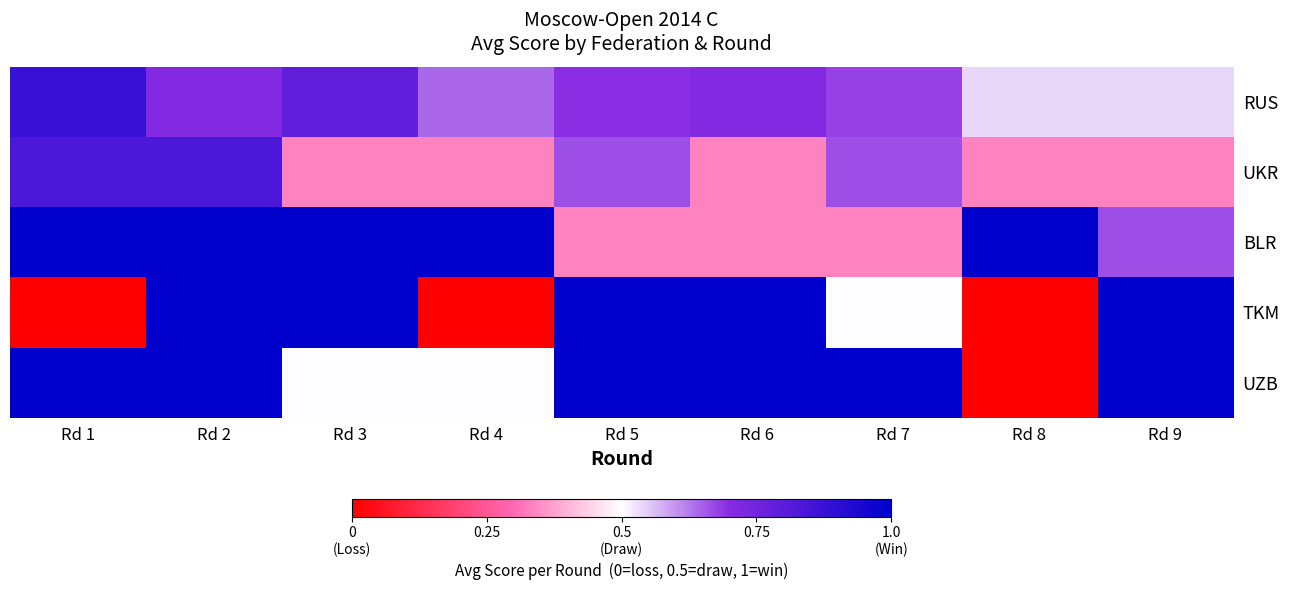

What is the total value across all series at Rd 2?

4.5